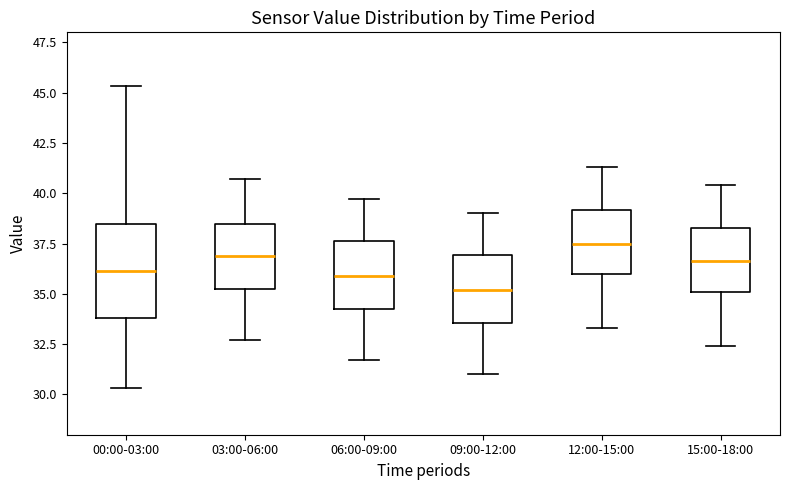

Reading left to right, transcribe this box plot: for each box, give where its median line is, the range the box spans, and where its two whiskers end, as read against the y-axis. The values are not printed on the chart, so give them approximately, as read against the axis.

00:00-03:00: median 36.0, box 34.0 to 38.5, whiskers 30.5 to 45.5
03:00-06:00: median 37.0, box 35.5 to 38.5, whiskers 32.5 to 40.5
06:00-09:00: median 36.0, box 34.5 to 37.5, whiskers 31.5 to 39.5
09:00-12:00: median 35.0, box 33.5 to 37.0, whiskers 31.0 to 39.0
12:00-15:00: median 37.5, box 36.0 to 39.0, whiskers 33.5 to 41.5
15:00-18:00: median 36.5, box 35.0 to 38.5, whiskers 32.5 to 40.5